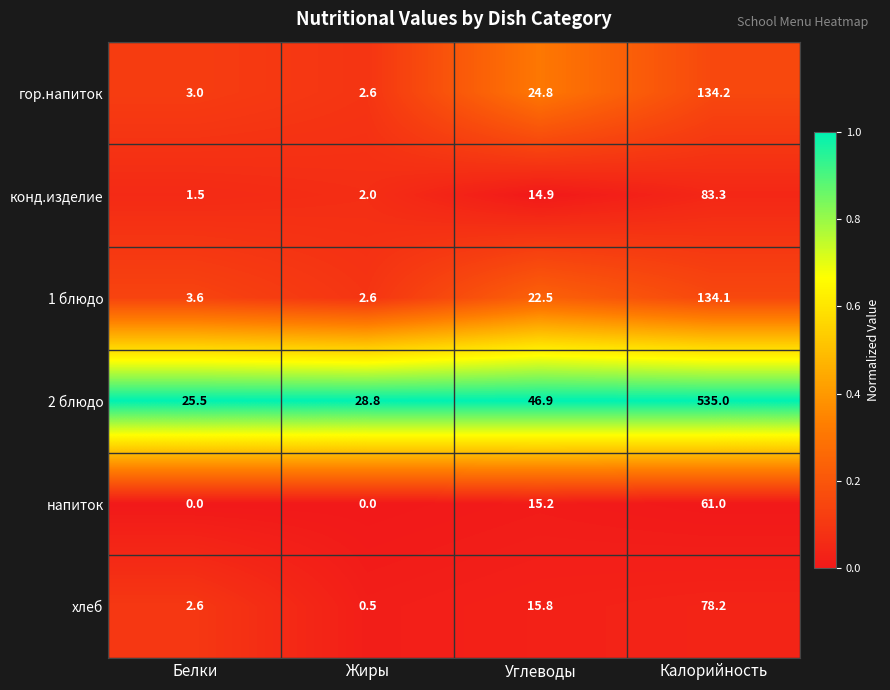

Rank the series by their maximum value, from lowest to highest.

напиток, хлеб, конд.изделие, 1 блюдо, гор.напиток, 2 блюдо